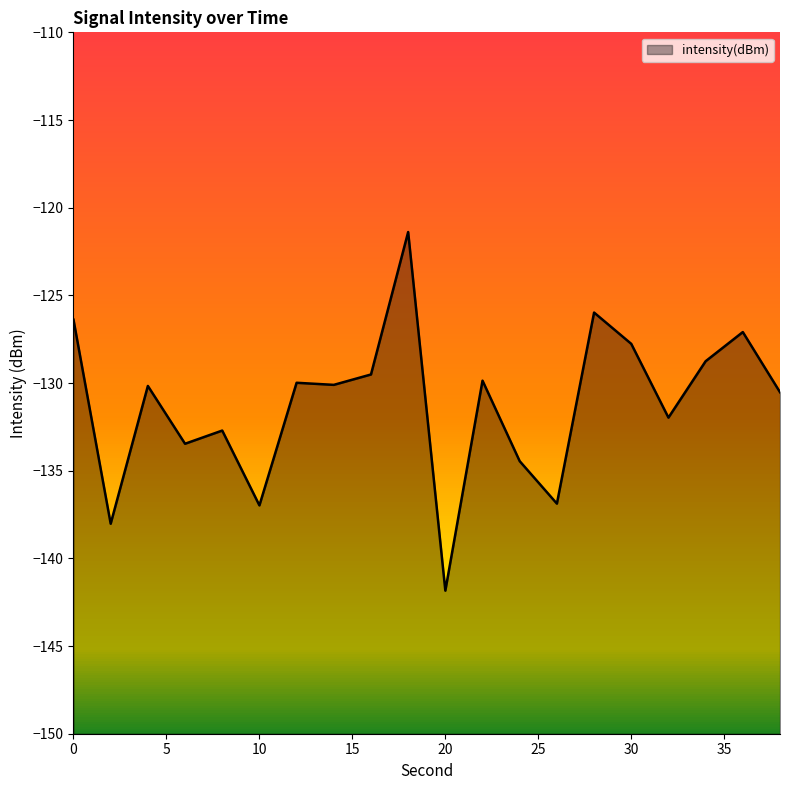

Which category has the lowest value across all series?

20